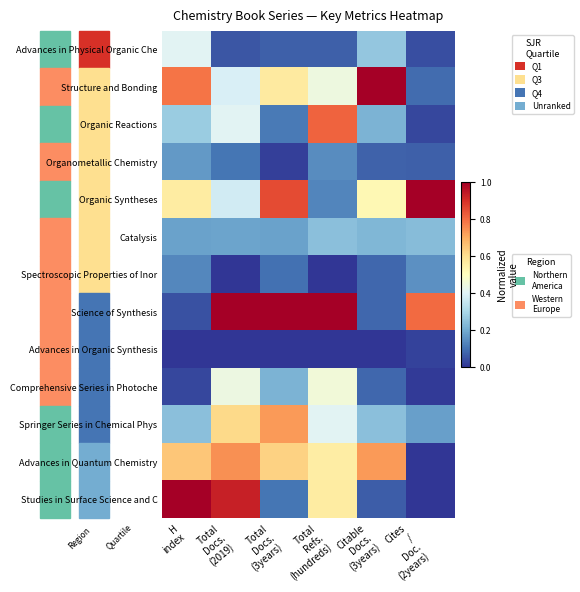

What is the difference between the highest and lowest values at Total
Refs.
(hundreds)?

1.0